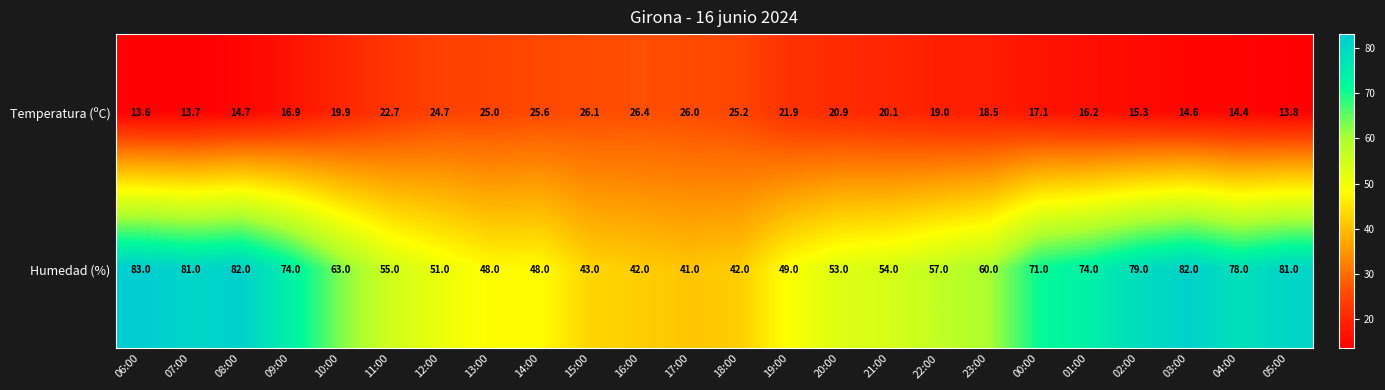

Rank the series at 01:00 from highest to lowest value.

Humedad (%), Temperatura (ºC)